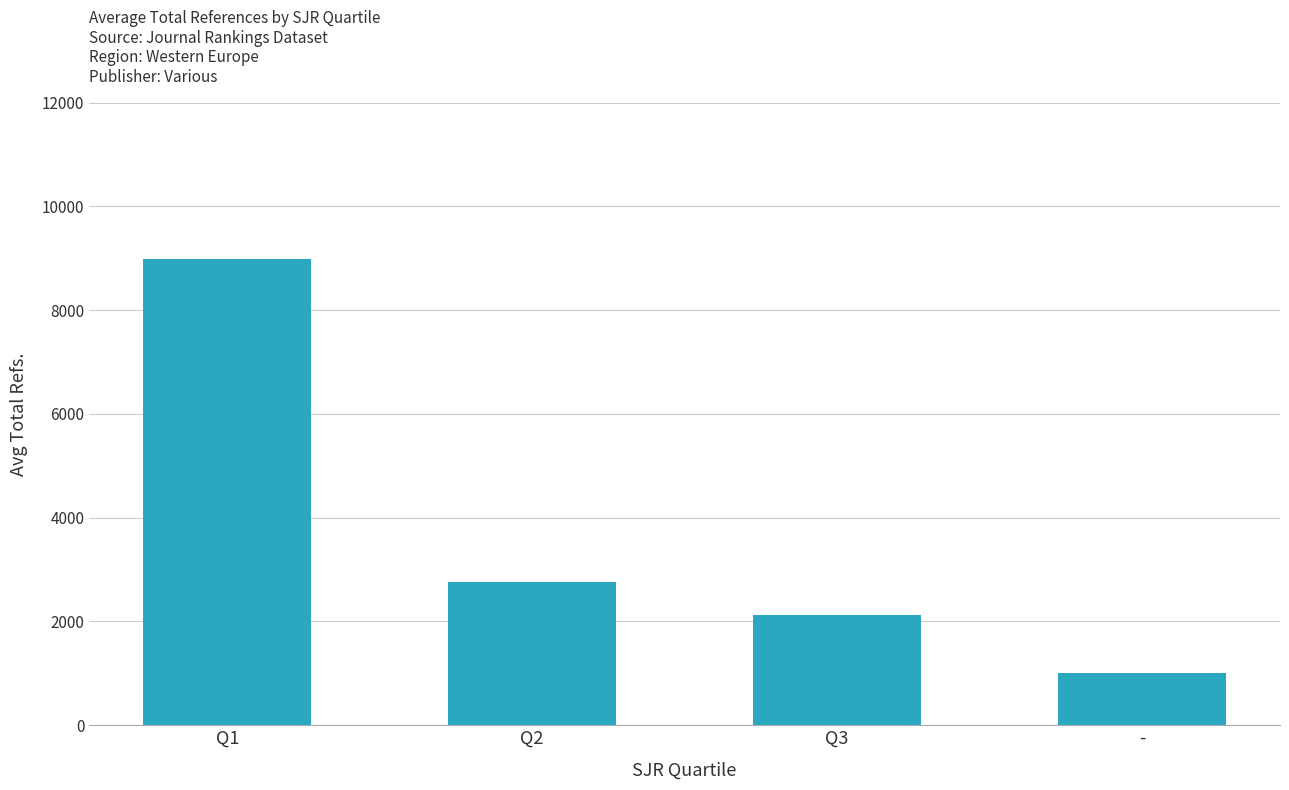

How many values exceed 2753?

2